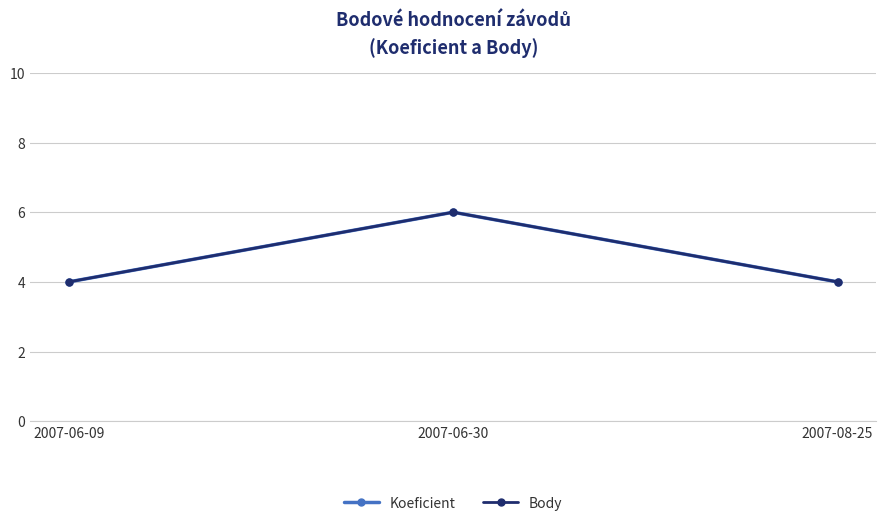

Rank the series by their maximum value, from highest to lowest.

Koeficient, Body